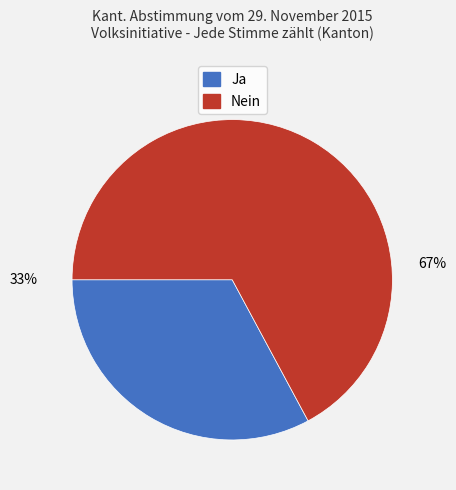

Rank the categories by value from highest to lowest.

Nein, Ja